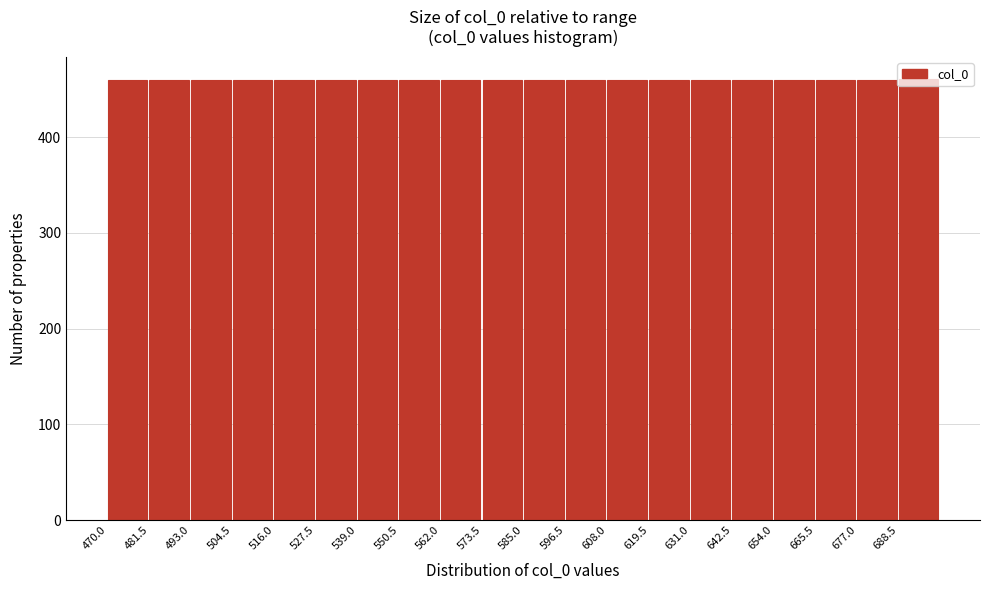

Reading left to right, list every bar in this chart as the range it spans on the x-axis followed by its height. Neither the bar edges nor the heights are printed on the chart, so give them approximately, as read against the axes.

470.0 to 481.5: 460
481.5 to 493.0: 460
493.0 to 504.5: 460
504.5 to 516.0: 460
516.0 to 527.5: 460
527.5 to 539.0: 460
539.0 to 550.5: 460
550.5 to 562.0: 460
562.0 to 573.5: 460
573.5 to 585.0: 460
585.0 to 596.5: 460
596.5 to 608.0: 460
608.0 to 619.5: 460
619.5 to 631.0: 460
631.0 to 642.5: 460
642.5 to 654.0: 460
654.0 to 665.5: 460
665.5 to 677.0: 460
677.0 to 688.5: 460
688.5 to 700.0: 460